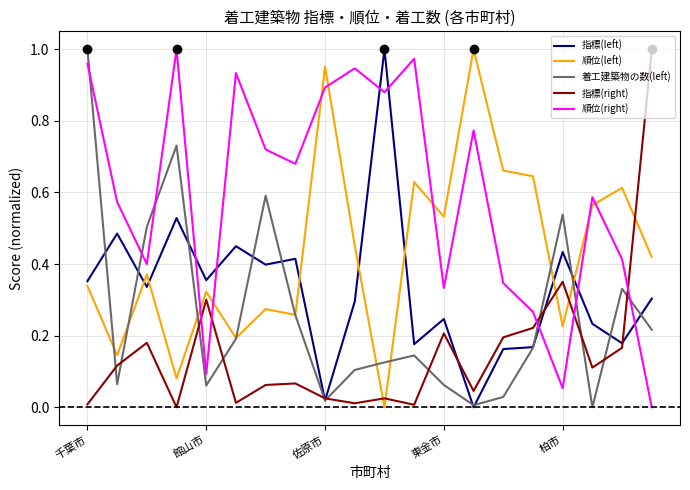

Which series has the largest total across all categories?

順位(right)